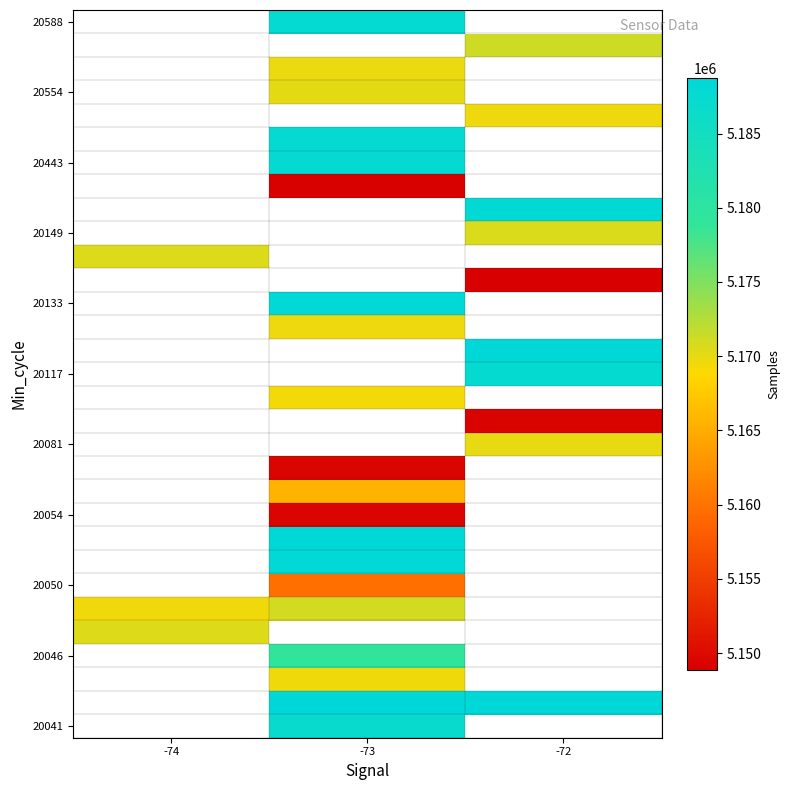

How many data points does each series have?

3